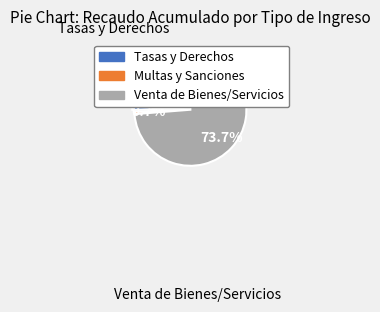

Rank the categories by value from highest to lowest.

VENTA DE BIENES Y SERVICIOS, TASAS Y DERECHOS ADMINISTRATIVOS, MULTAS, SANCIONES E INTERESES DE MORA